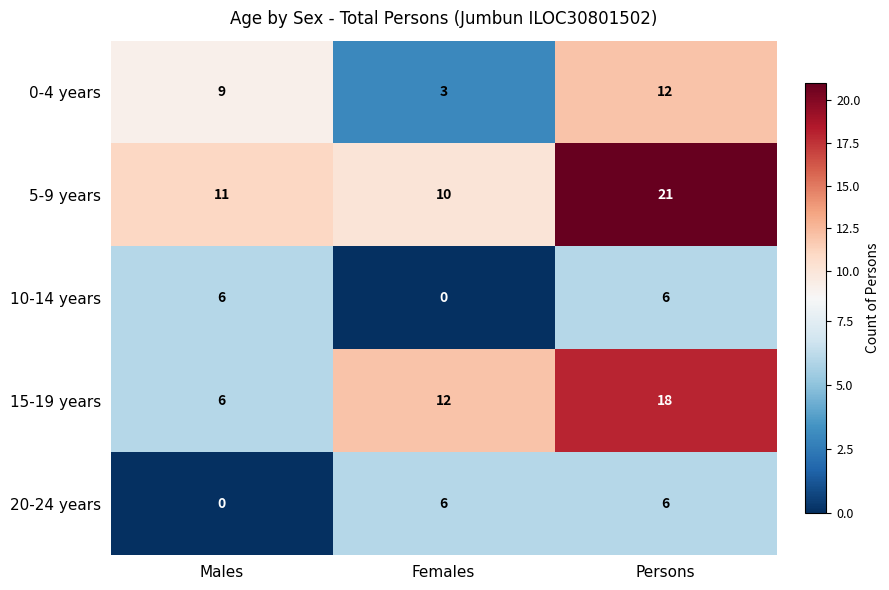

At Females, list the series in order from smallest to largest.

10-14 years, 0-4 years, 20-24 years, 5-9 years, 15-19 years